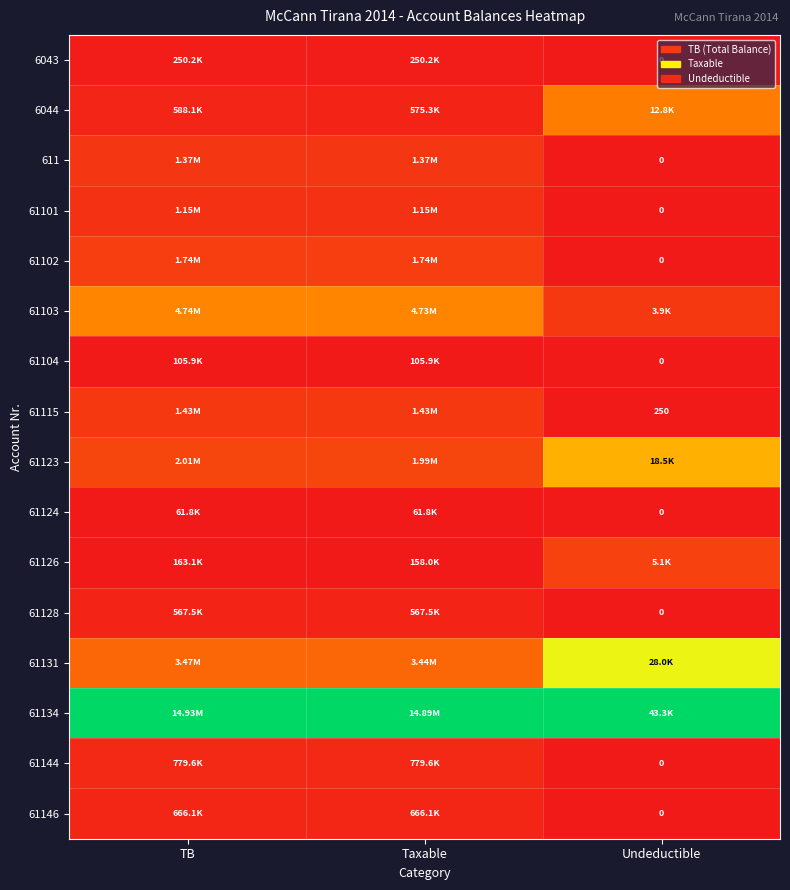

Rank the series by their maximum value, from lowest to highest.

61124, 61104, 6043, 61128, 61146, 61144, 61101, 611, 61115, 61102, 61126, 6044, 61103, 61123, 61131, 61134